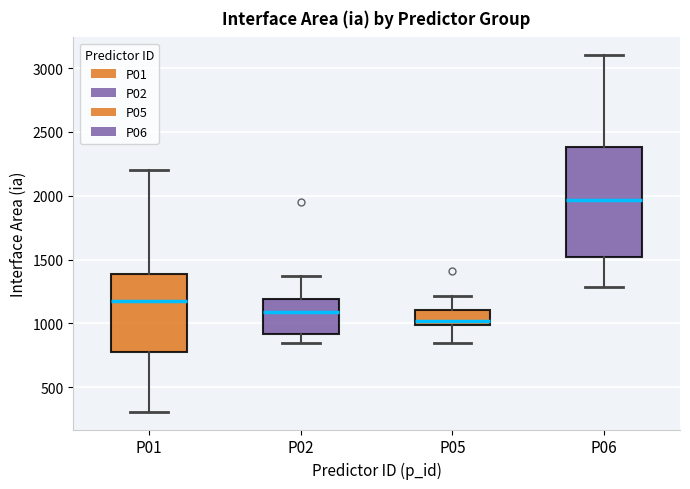

Where does the upper whisker of the box for P02 end on the y-axis? The values are not printed on the chart, so give them approximately, as read against the axis.

1400